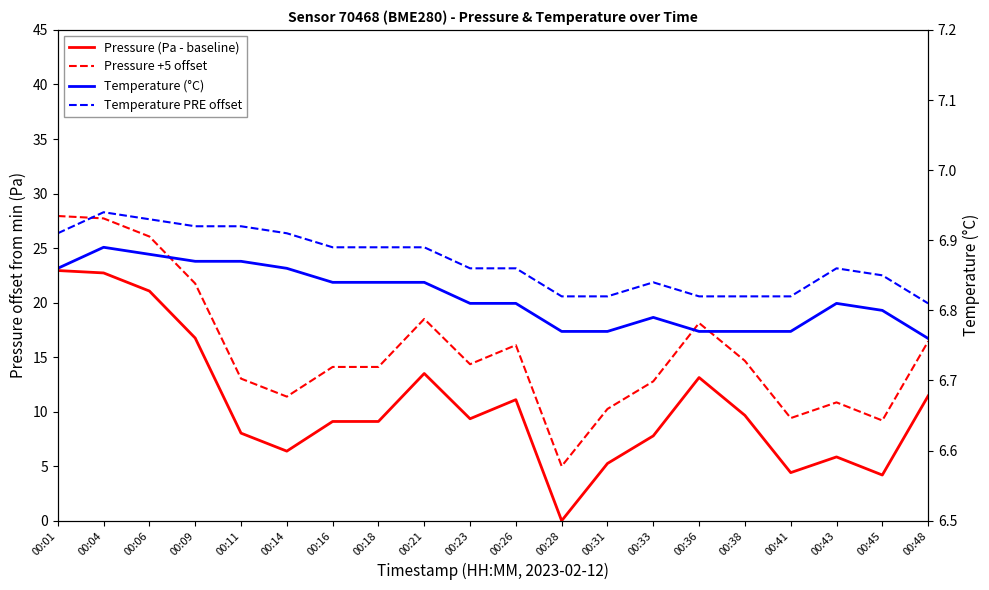

What are all the series names shown in the legend?

Pressure (Pa - baseline), Pressure +5 offset, Temperature (°C), Temperature PRE offset